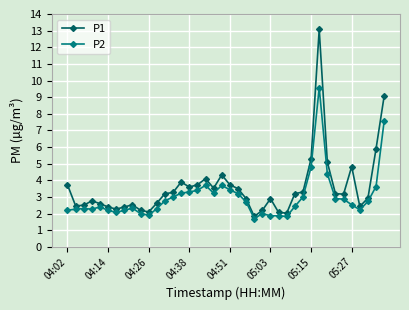

What is the value of the P2 point at the 40th from the left?

7.6